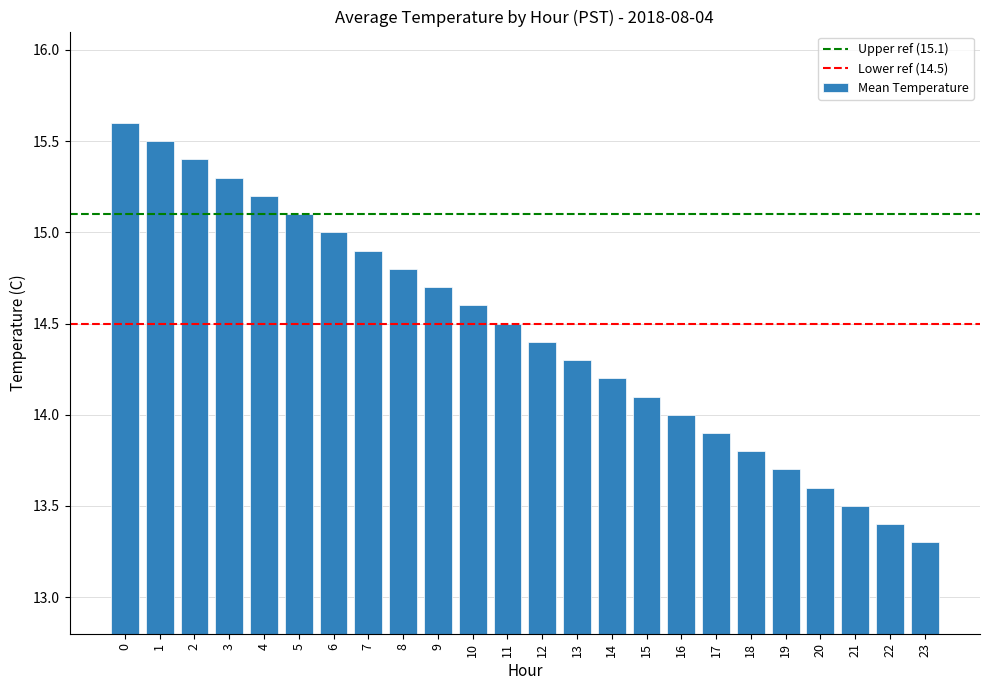

What is the value of the 8th bar from the left?

14.9